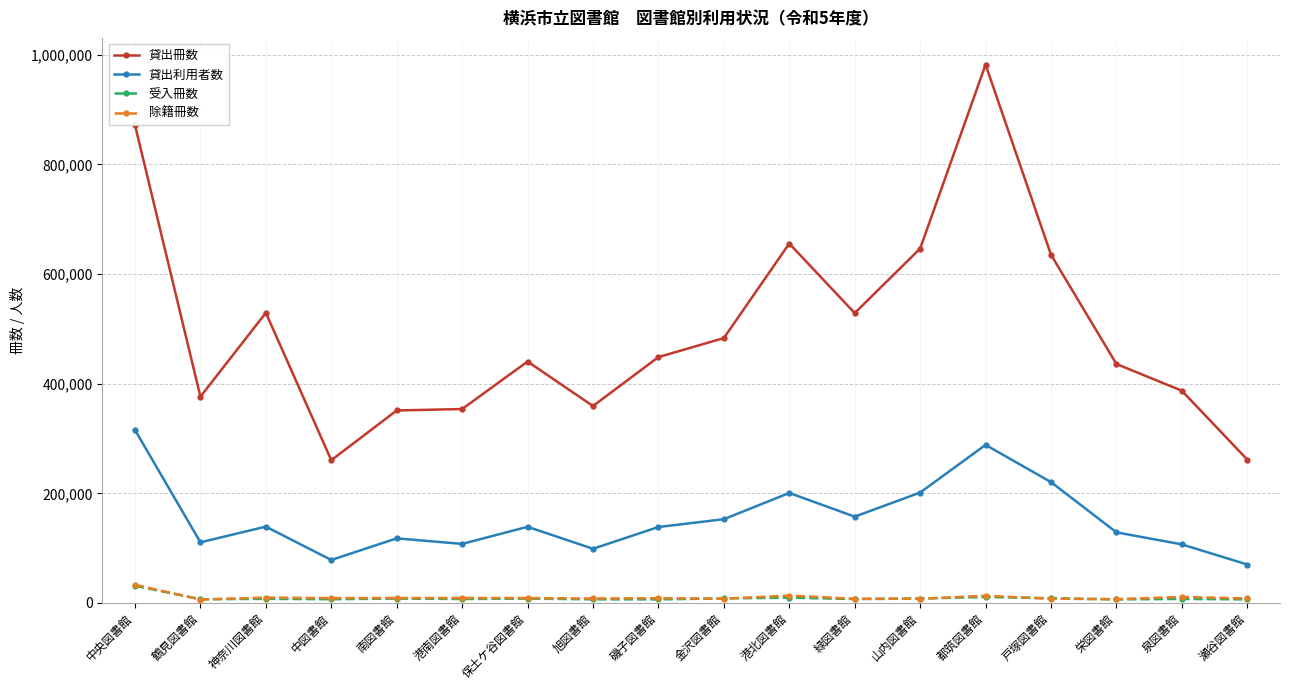

Between 旭図書館 and 磯子図書館, which series saw the biggest shift?

貸出冊数